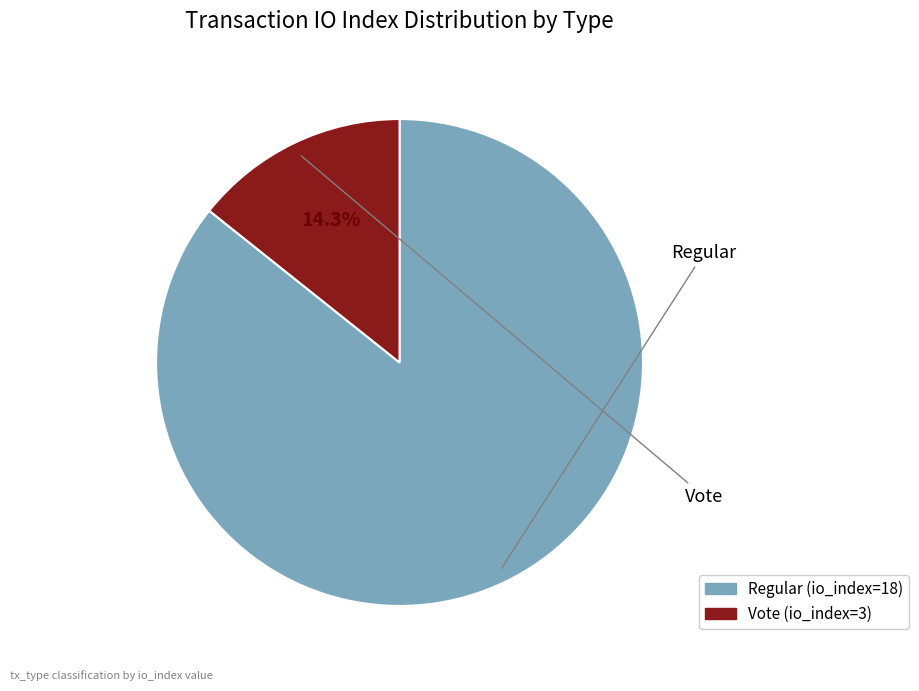

Is there a majority slice in this chart?

Yes